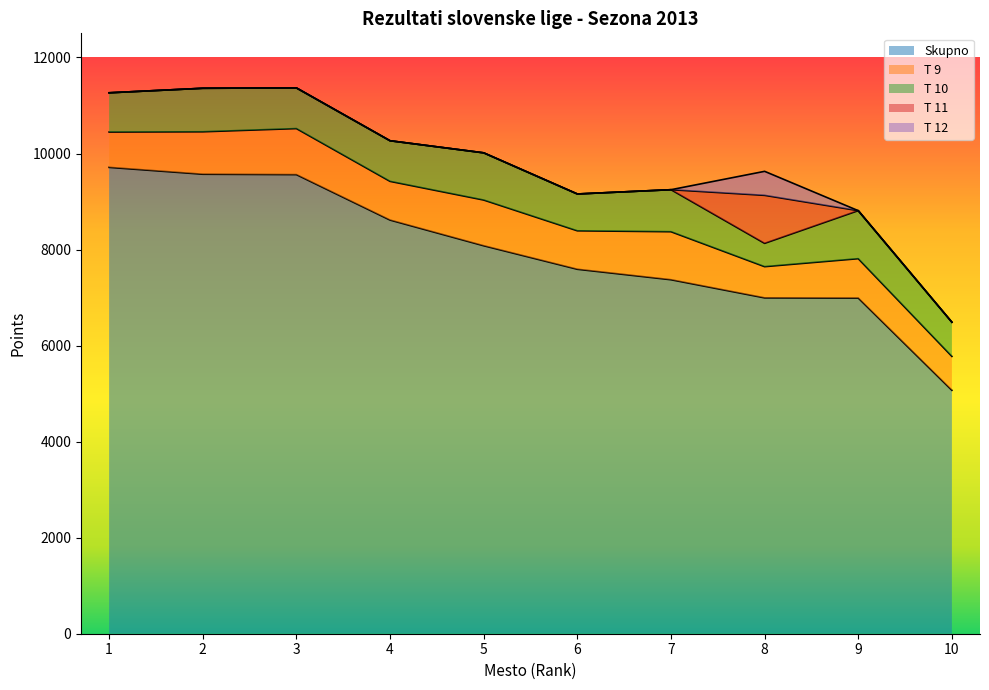

What is the difference between the Skupno values at 9 and 8?

3.9